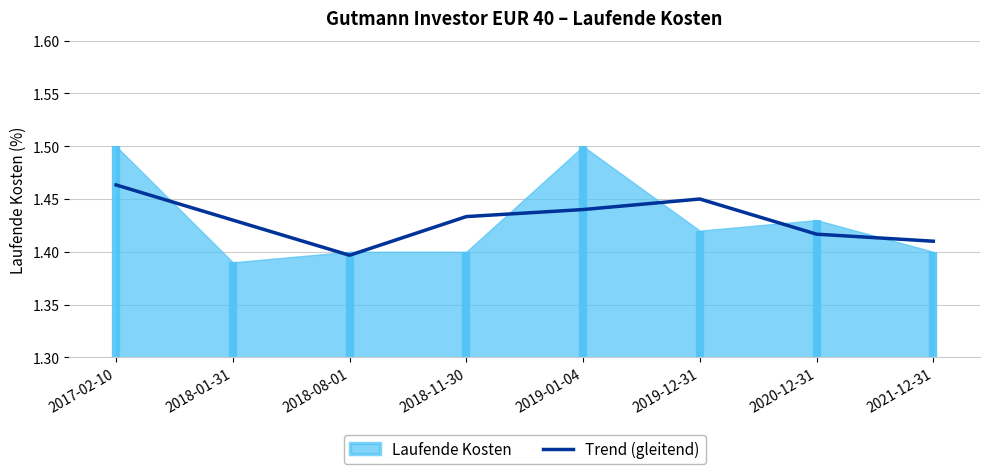

Approximately how many times larger is the value at 2020-12-31 compared to 2021-12-31?

1.0